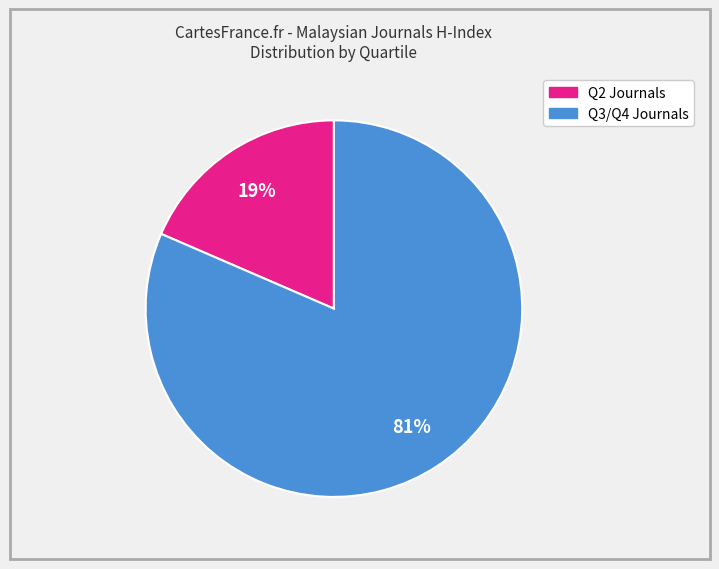

How many segments does this pie chart have?

2